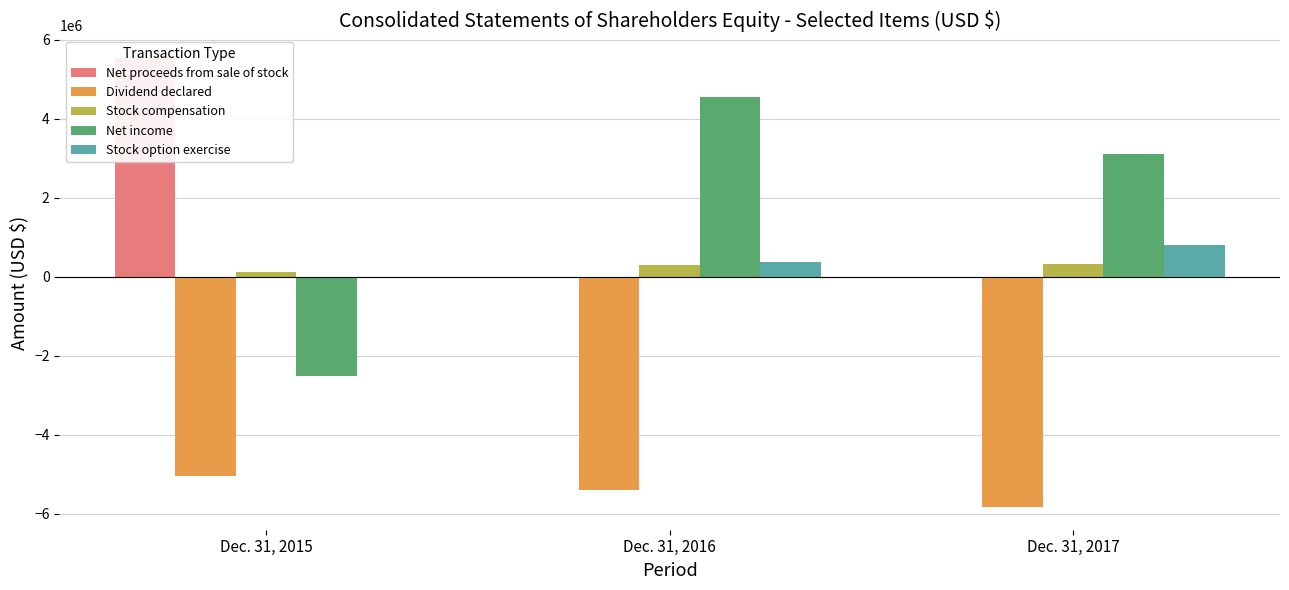

Reading right to left, extract all data points from this chart.

Net proceeds from sale of stock: 0	0	5539000
Dividend declared: -5840000	-5404000	-5042000
Stock compensation: 323000	296000	106000
Net income: 3103000	4551000	-2512000
Stock option exercise: 790000	375000	0